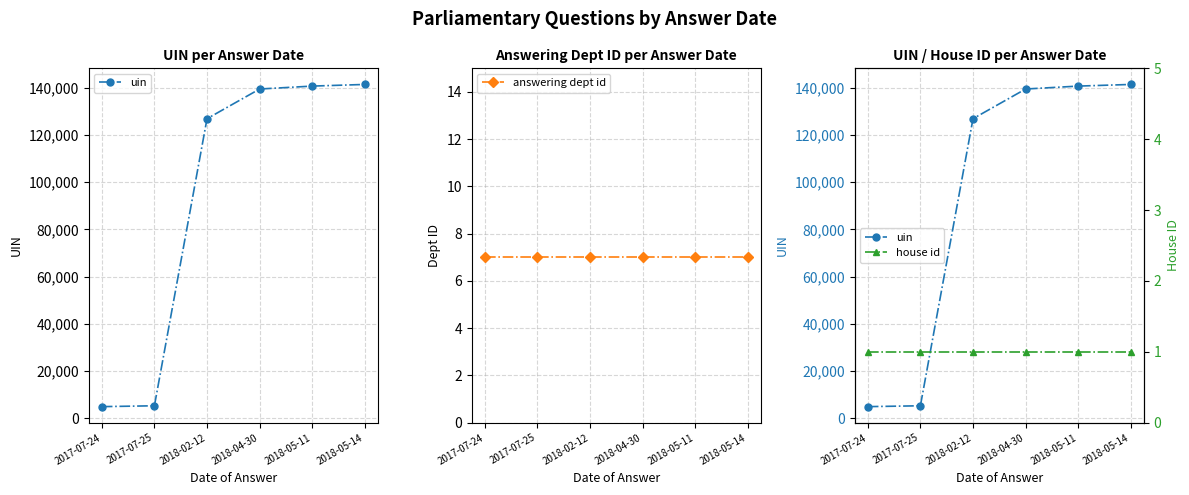

True or false: house id and uin intersect in this chart.

False